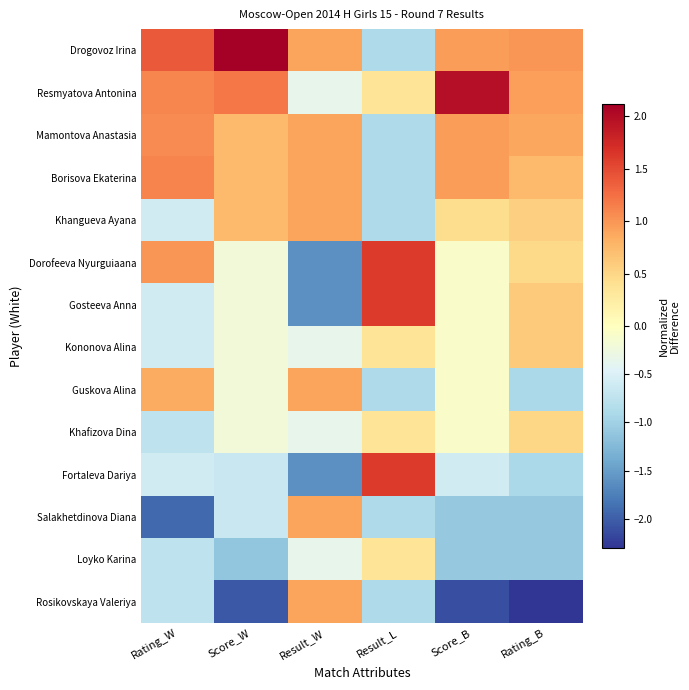

Which series has the largest total across all categories?

Drogovoz Irina